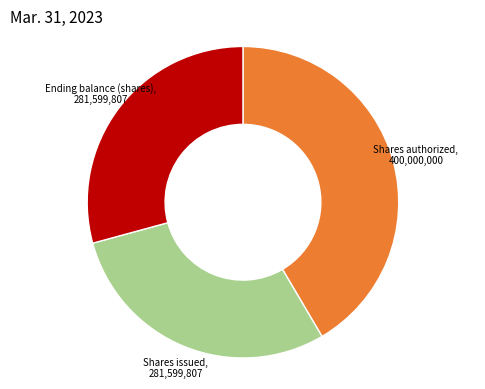

Count the number of slices in the pie.

3